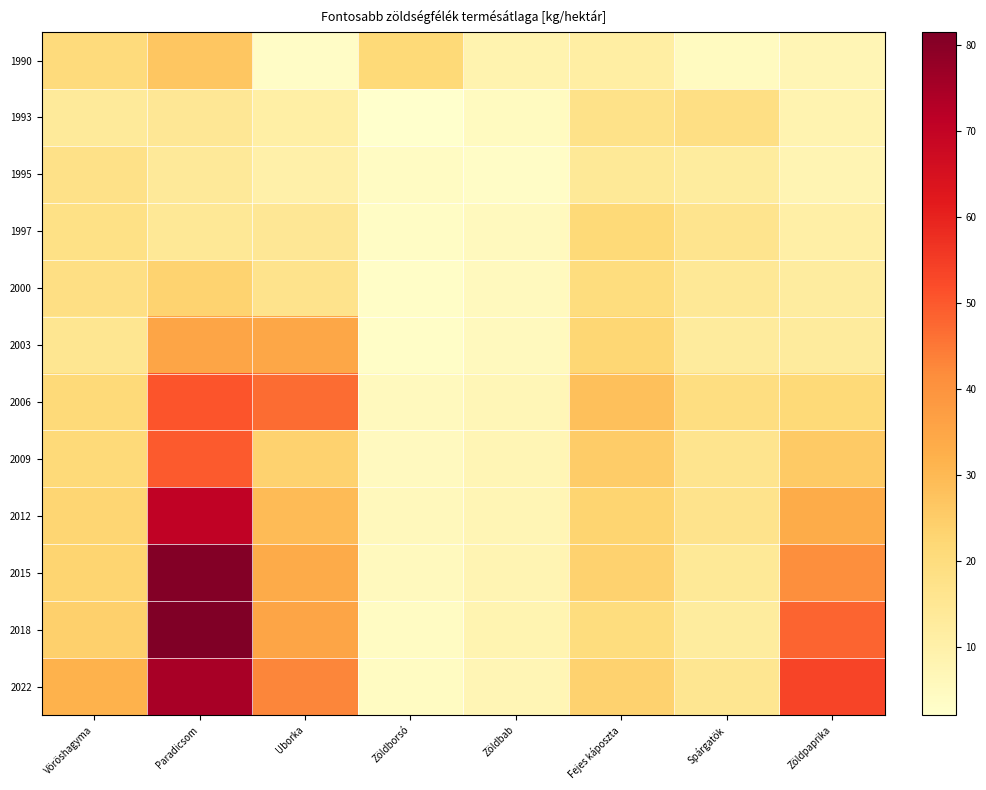

At how many categories does at least one series exceed 19?

7